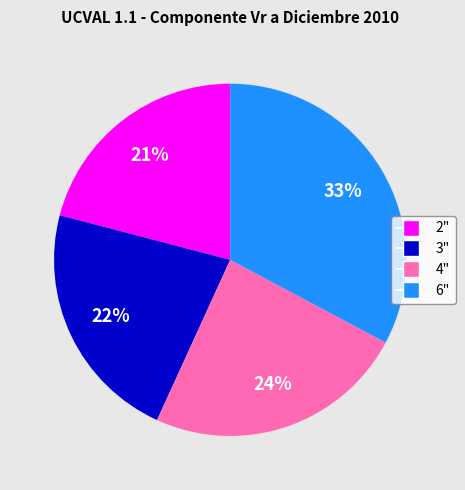

To the nearest percent, what is the difference between the largest and smallest slice percentages?

12%